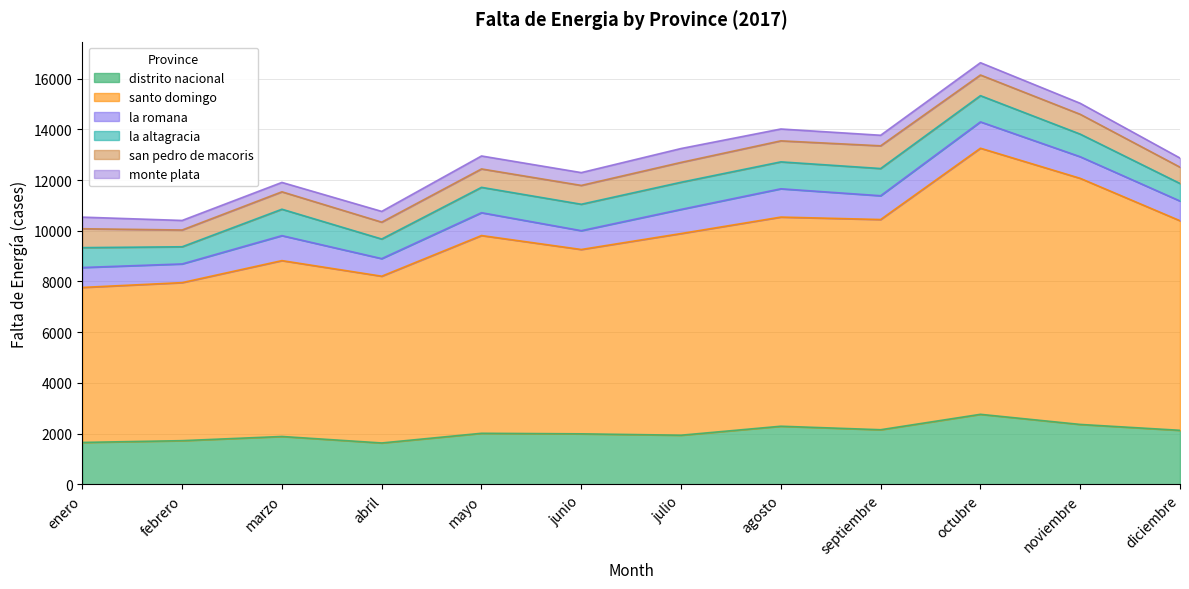

Is it true that distrito nacional equals 1722 at febrero?

True